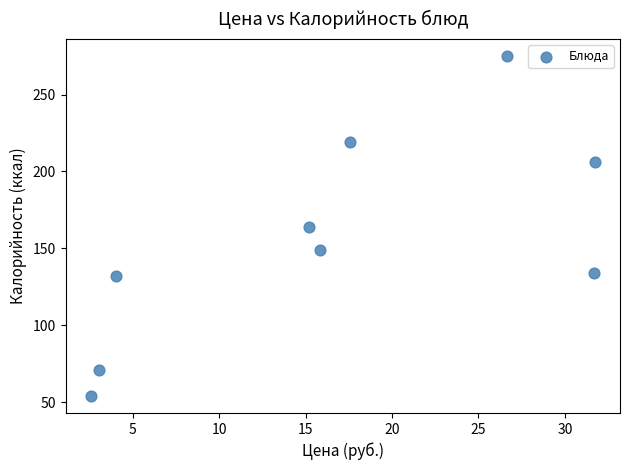

What is the range of Y values (max minus min)?

221